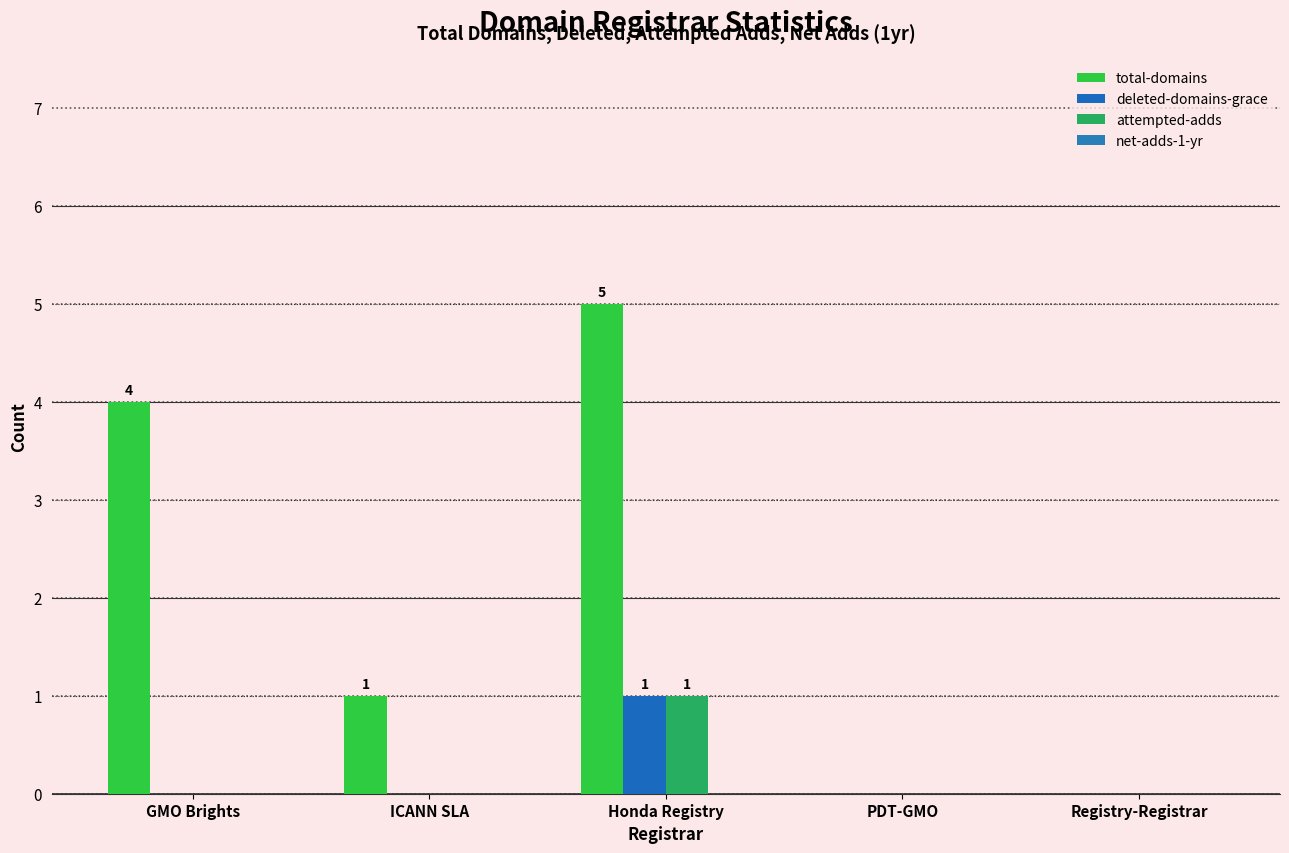

What is the label of the 2nd bar from the right?

PDT-GMO